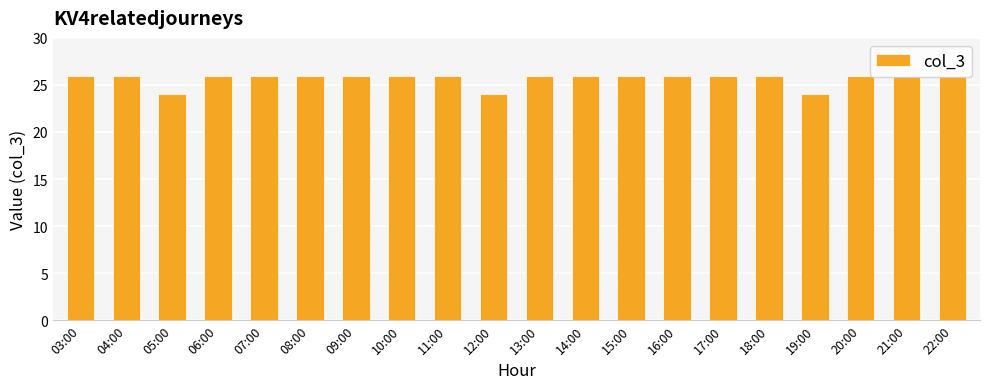

What is the label of the 18th bar from the left?

20:00